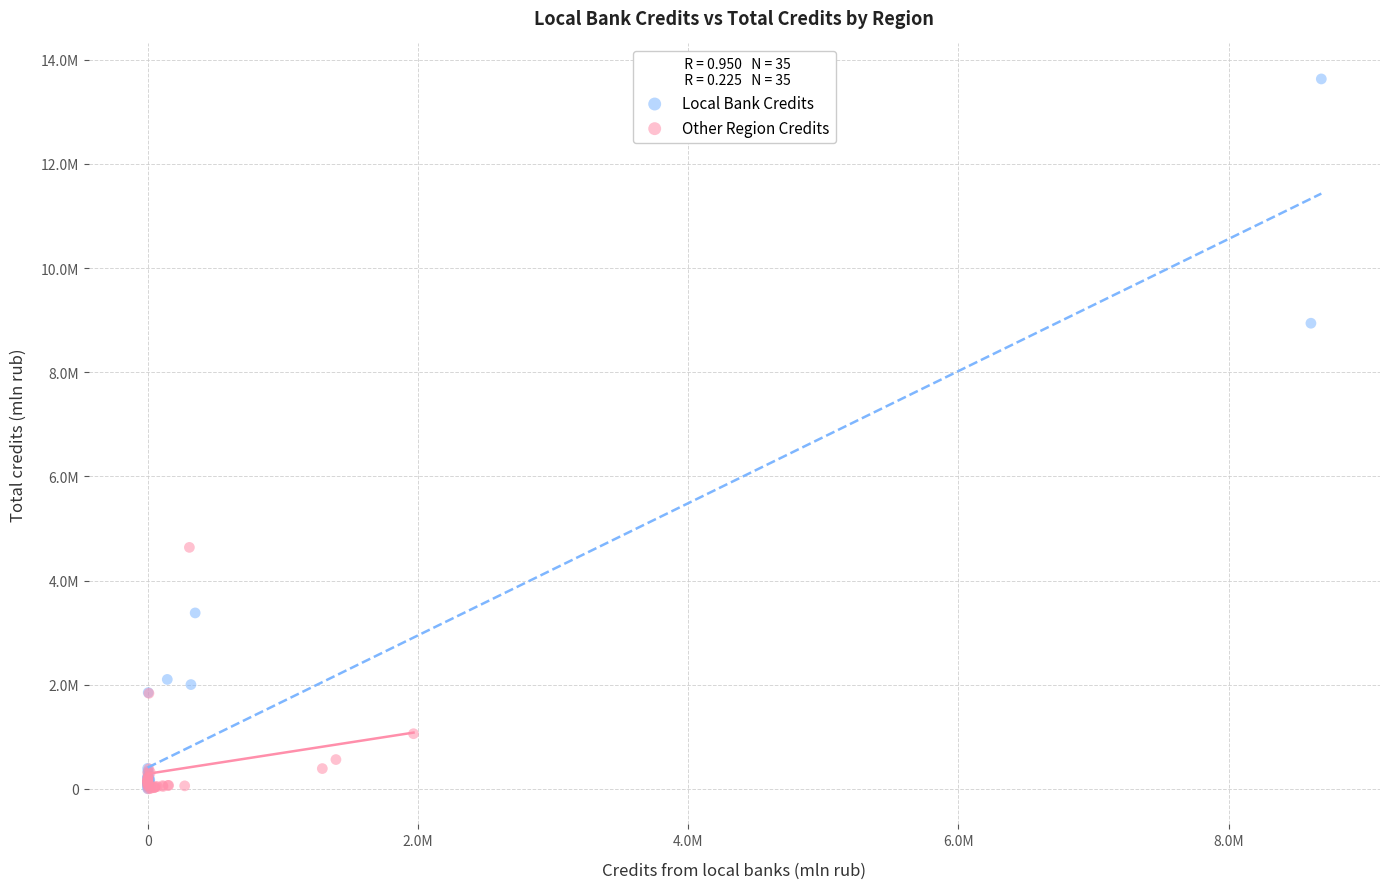

Which series reaches the maximum Y coordinate?

Local Bank Credits